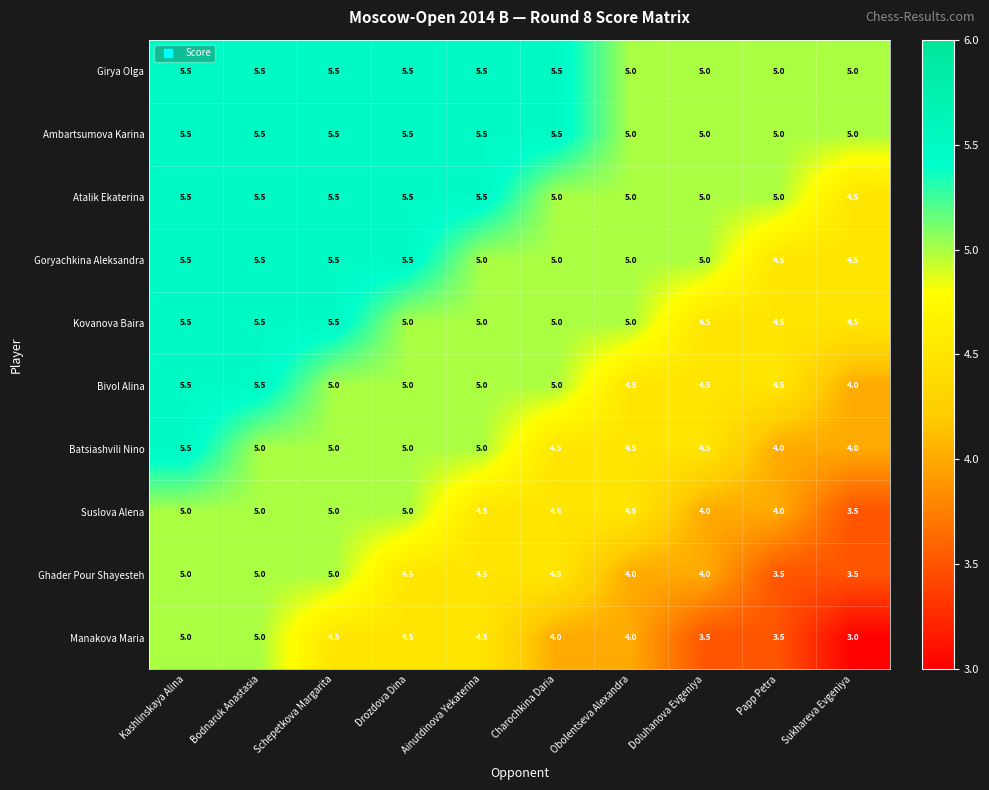

What is the difference between the Kovanova Baira values at Drozdova Dina and Schepetkova Margarita?

0.5